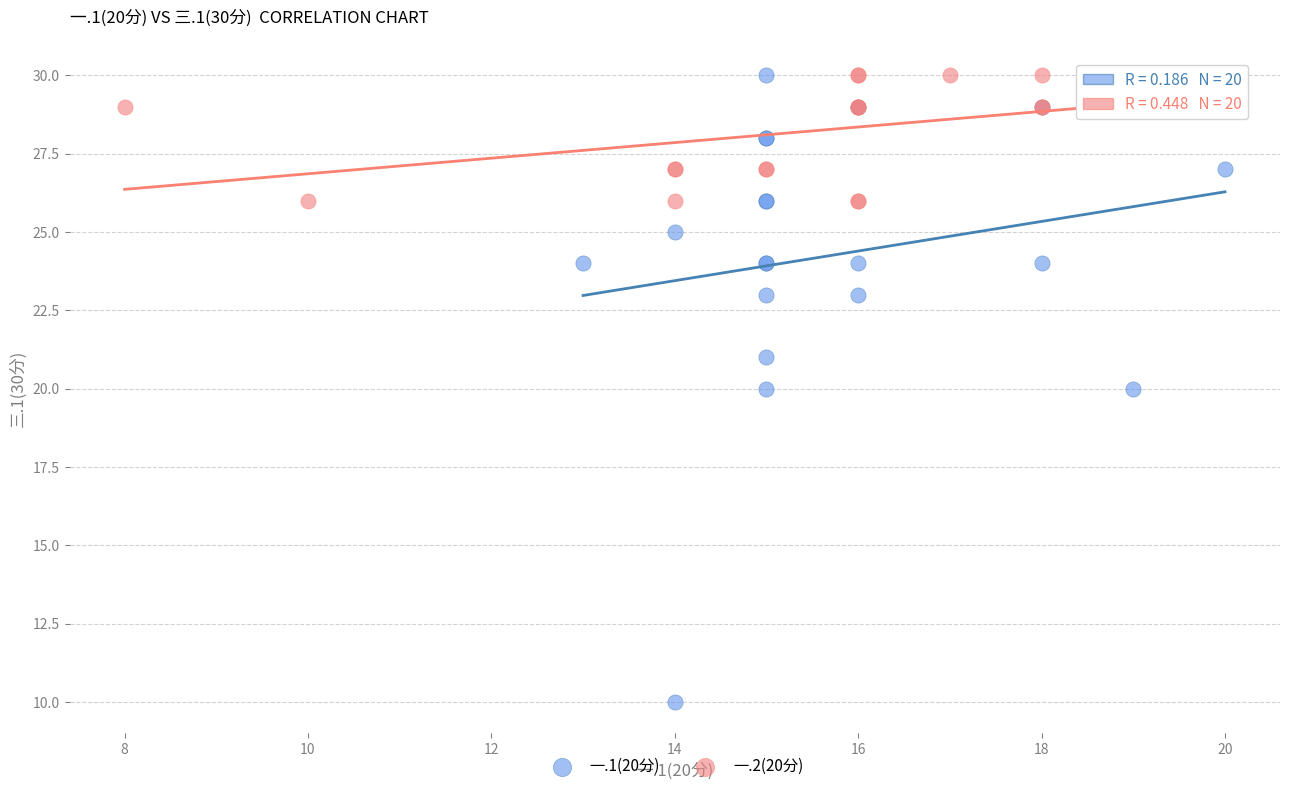

Which series has the largest Y range (max minus min)?

一.1(20分)